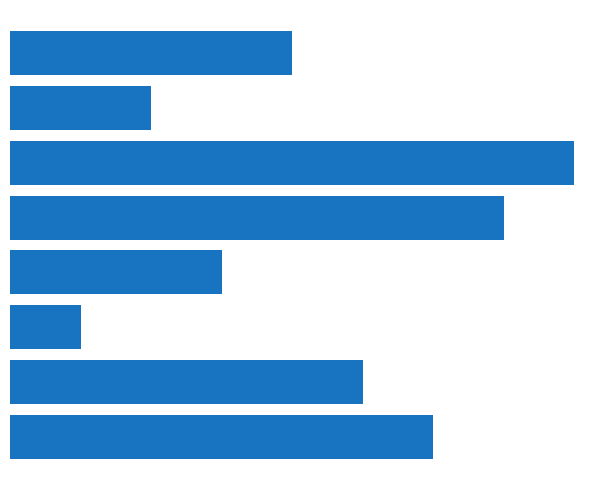

How many data points are above 5?

3